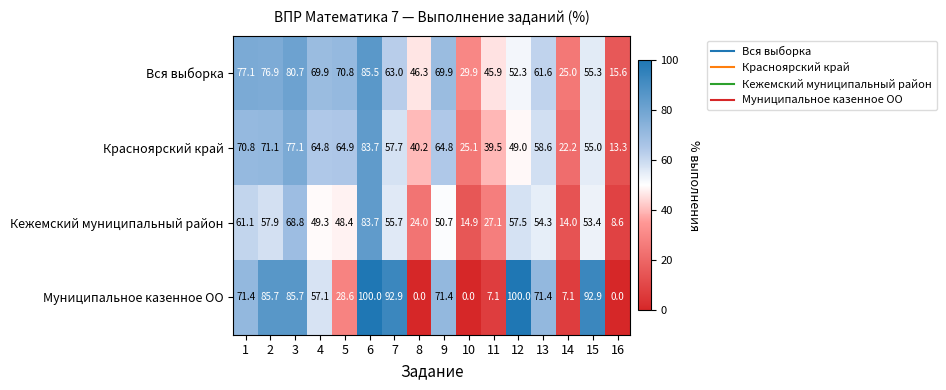

Which series has the largest total across all categories?

Вся выборка